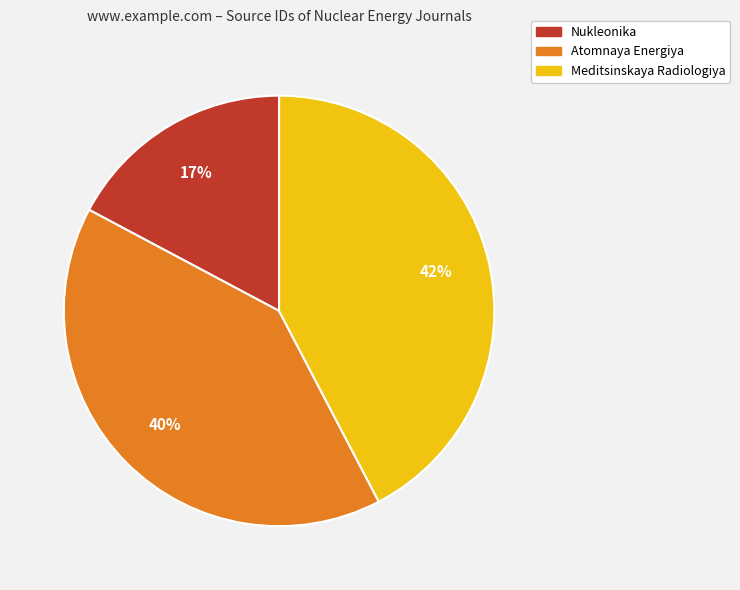

Which has a higher value, Atomnaya Energiya or Meditsinskaya Radiologiya?

Meditsinskaya Radiologiya